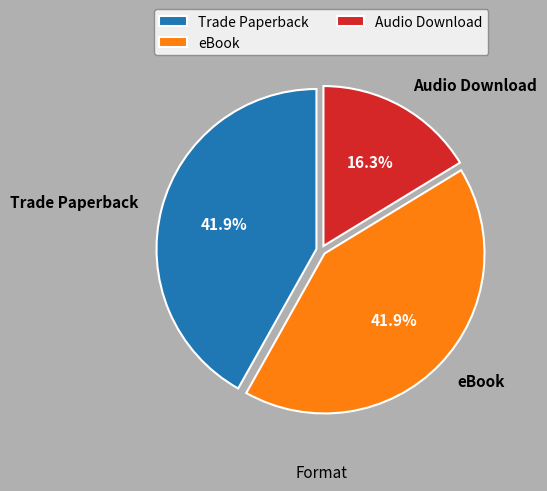

What is the total percentage of Audio Download and eBook?

58.1%